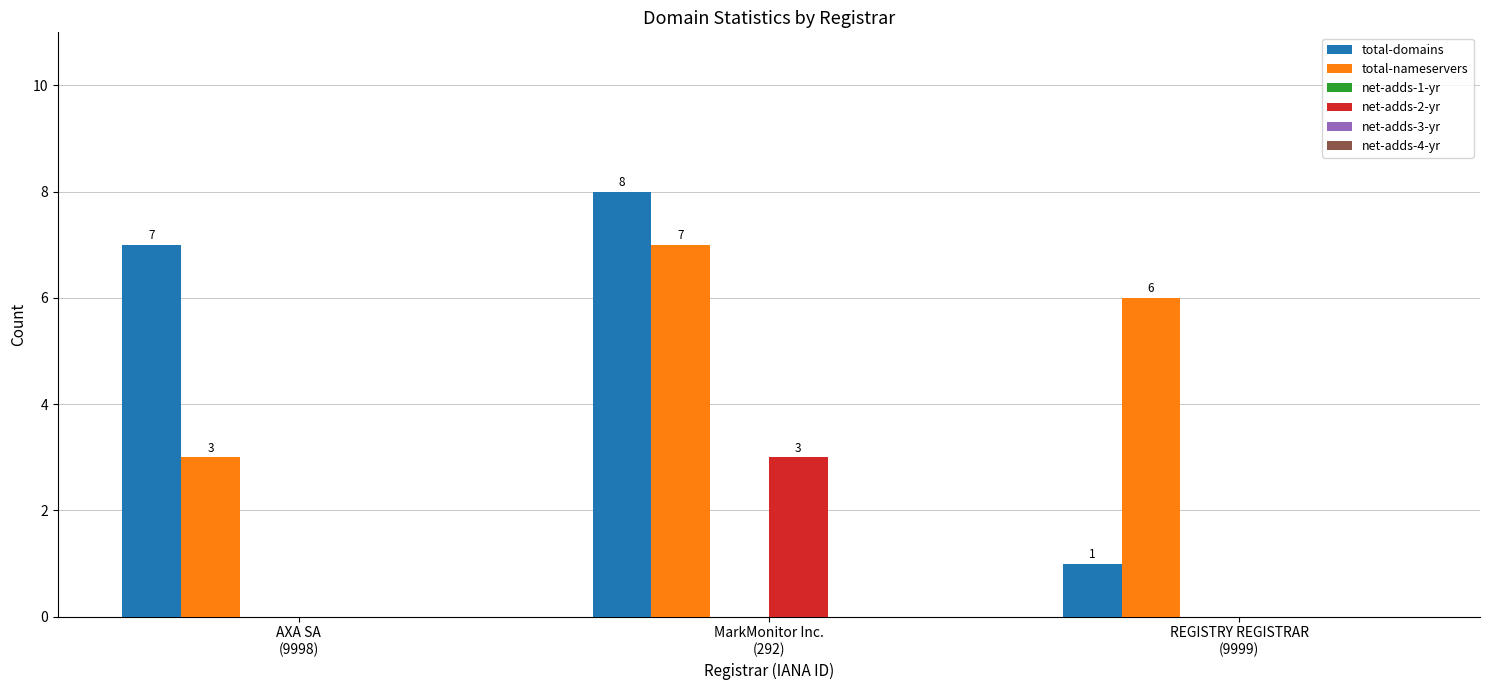

What is the highest value of the net-adds-2-yr series?

3